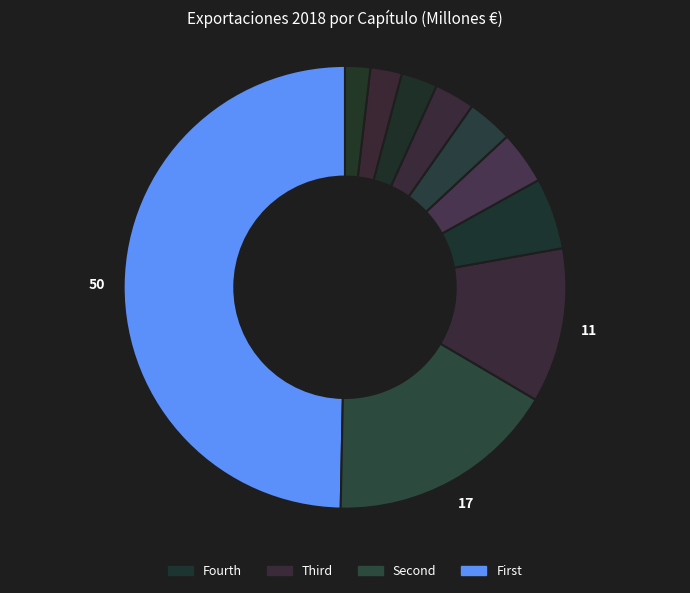

How many segments does this pie chart have?

10